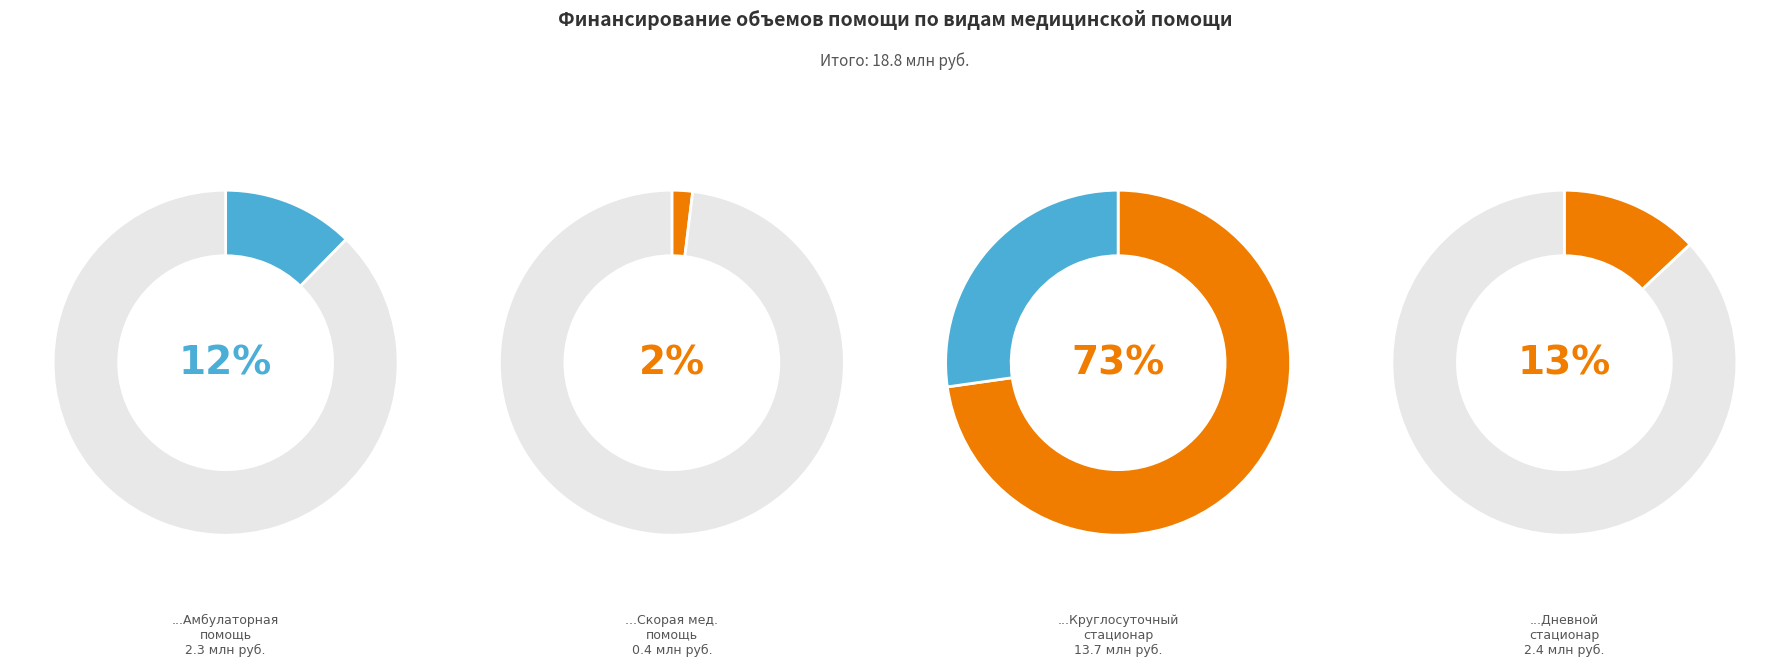

How many segments does this pie chart have?

4